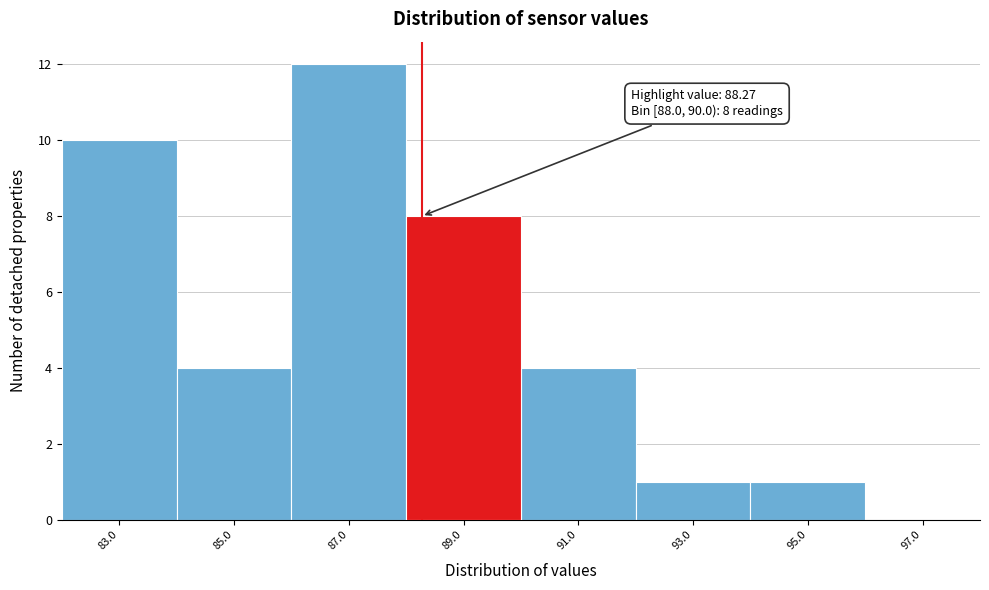

Over which range of the x-axis is the bar tallest?

86 to 88